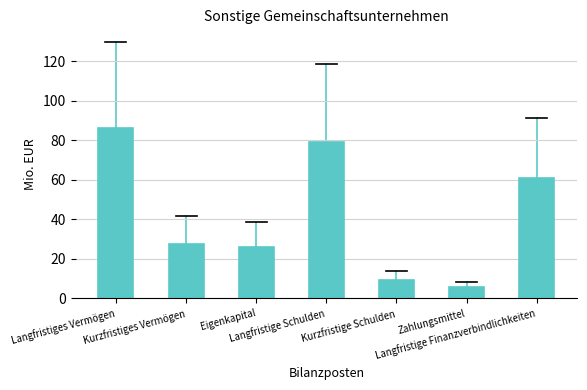

What is the label of the 3rd bar from the right?

Kurzfristige Schulden